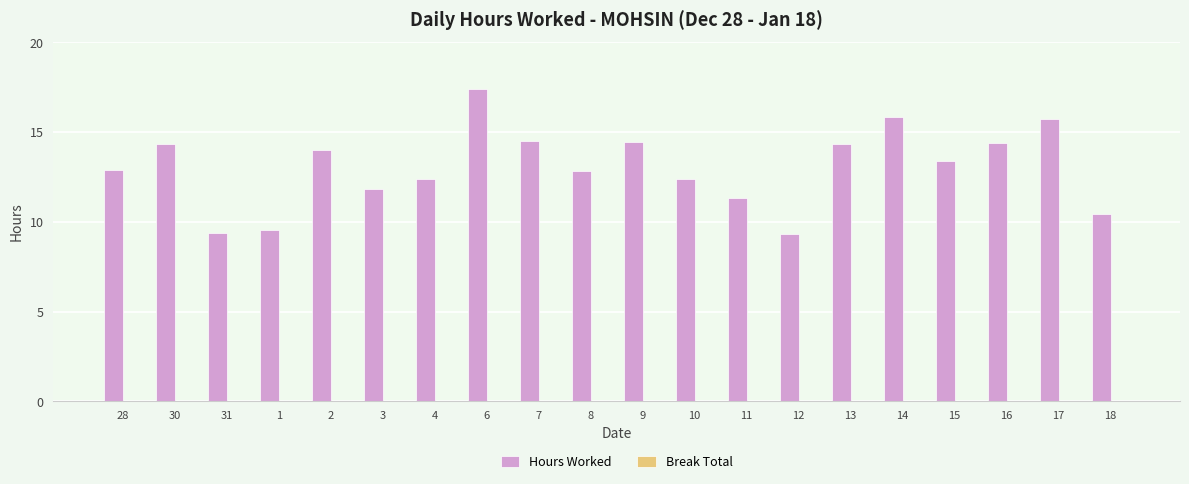

True or false: the data shows 9.2 at 15.

False